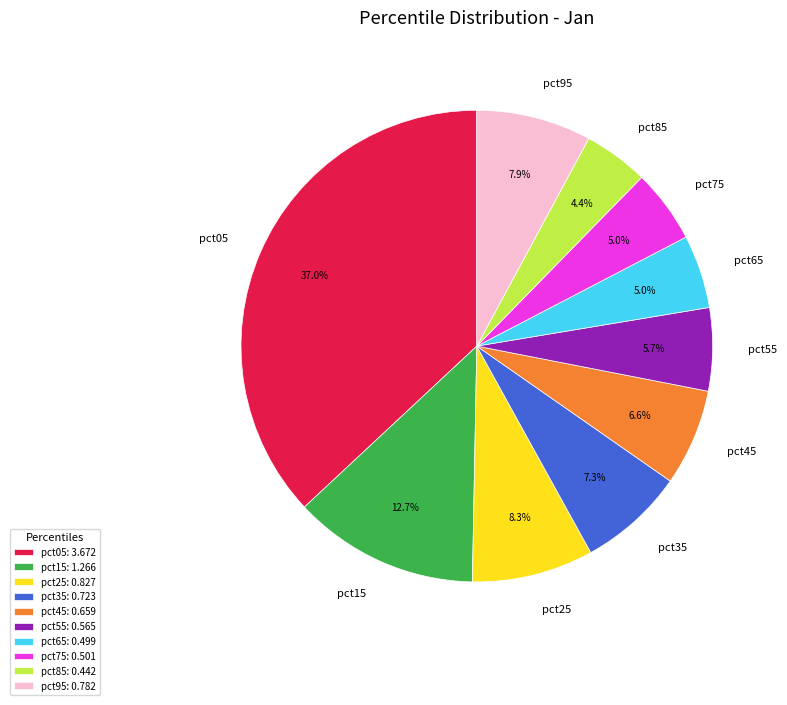

To the nearest percent, what is the difference between the pct85 and pct25 slice percentages?

4%